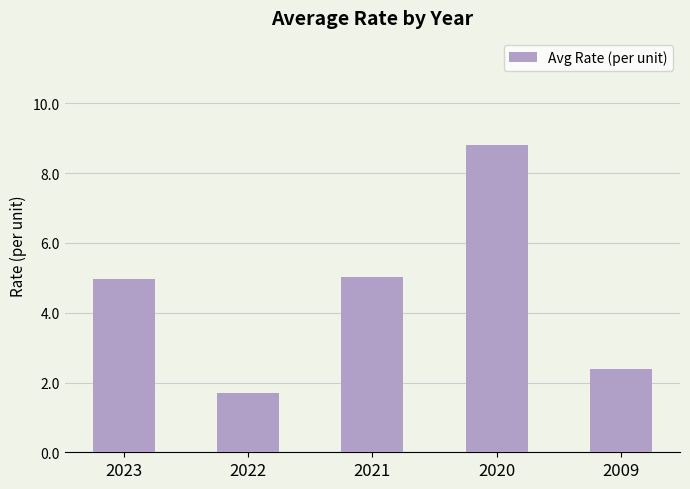

What is the greatest value displayed?

8.8